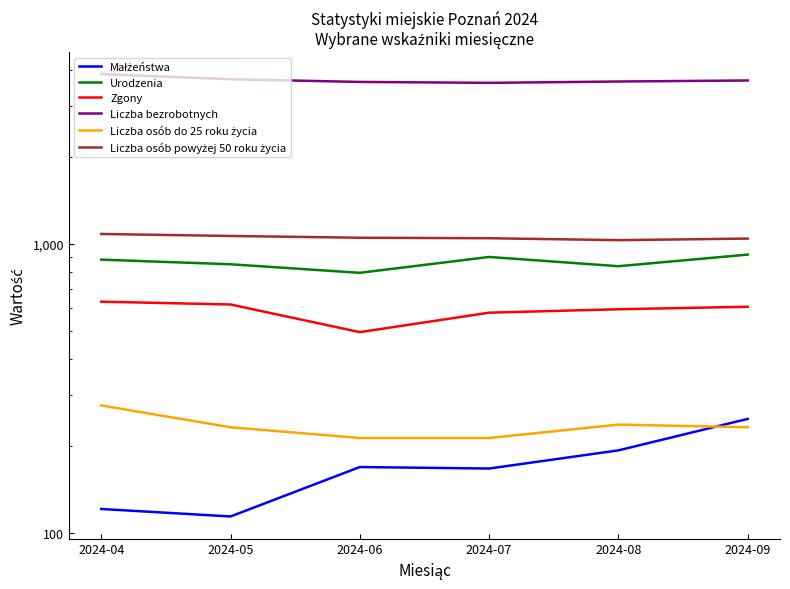

Rank the series by their maximum value, from highest to lowest.

Liczba bezrobotnych, Liczba osób powyżej 50 roku życia, Urodzenia, Zgony, Liczba osób do 25 roku życia, Małżeństwa